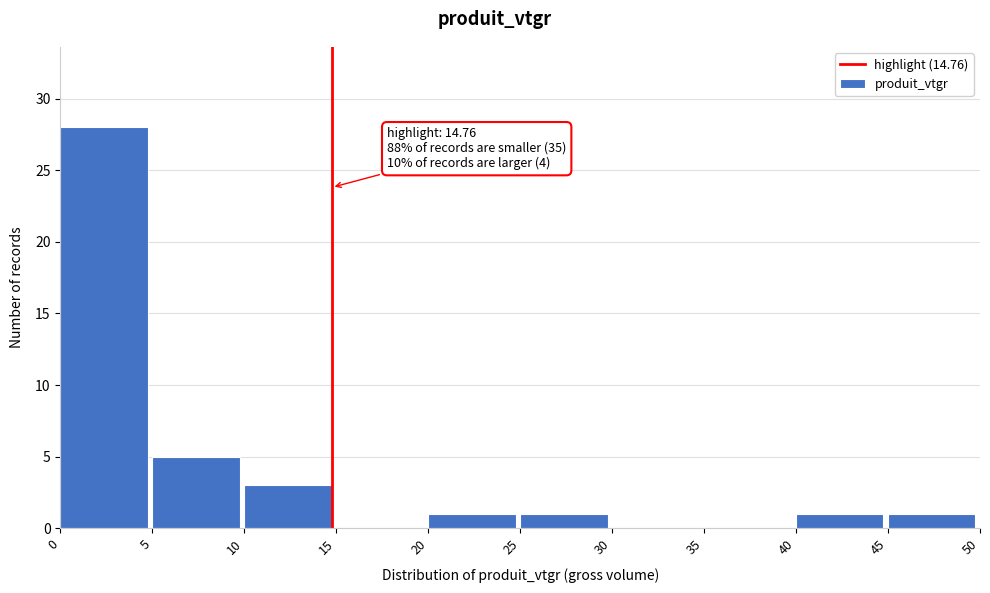

Which range on the x-axis has the tallest bar?

0 to 5